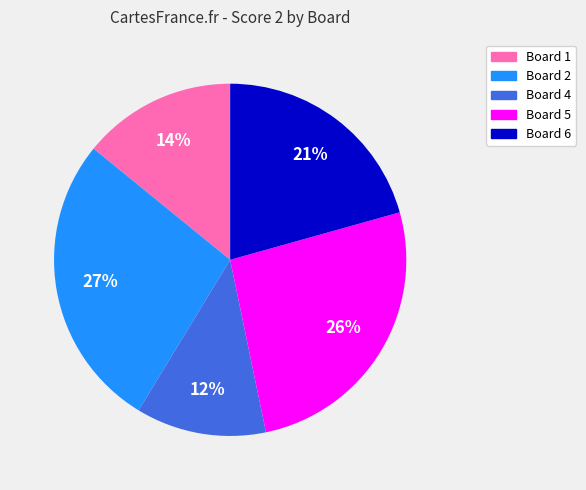

Is there a majority slice in this chart?

No